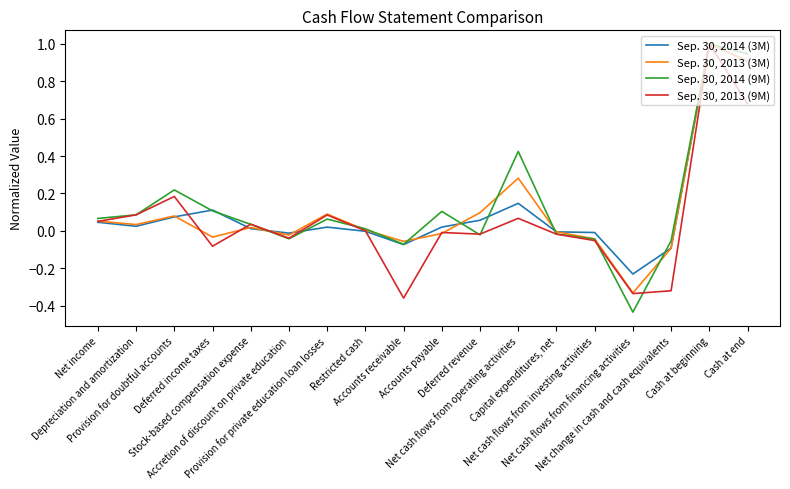

Where is the first local maximum for Sep. 30, 2013 (3M)?

Provision for doubtful accounts